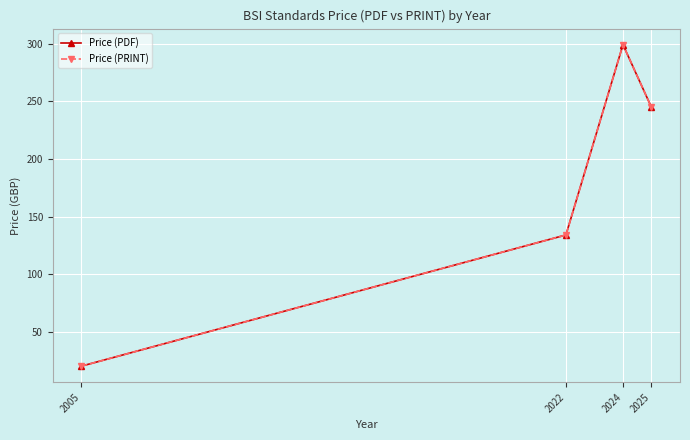

True or false: Price (PRINT) and Price (PDF) intersect in this chart.

False